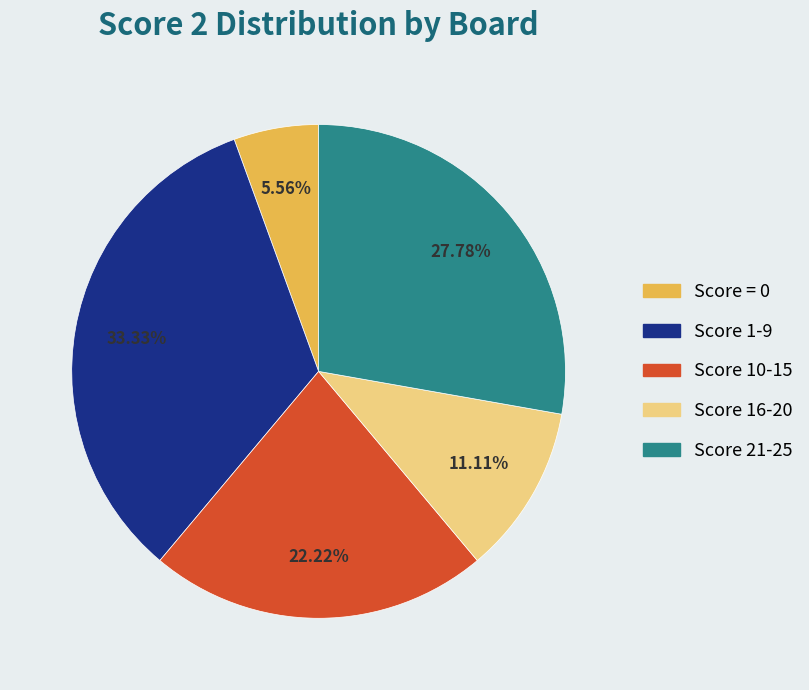

Count the number of slices in the pie.

5